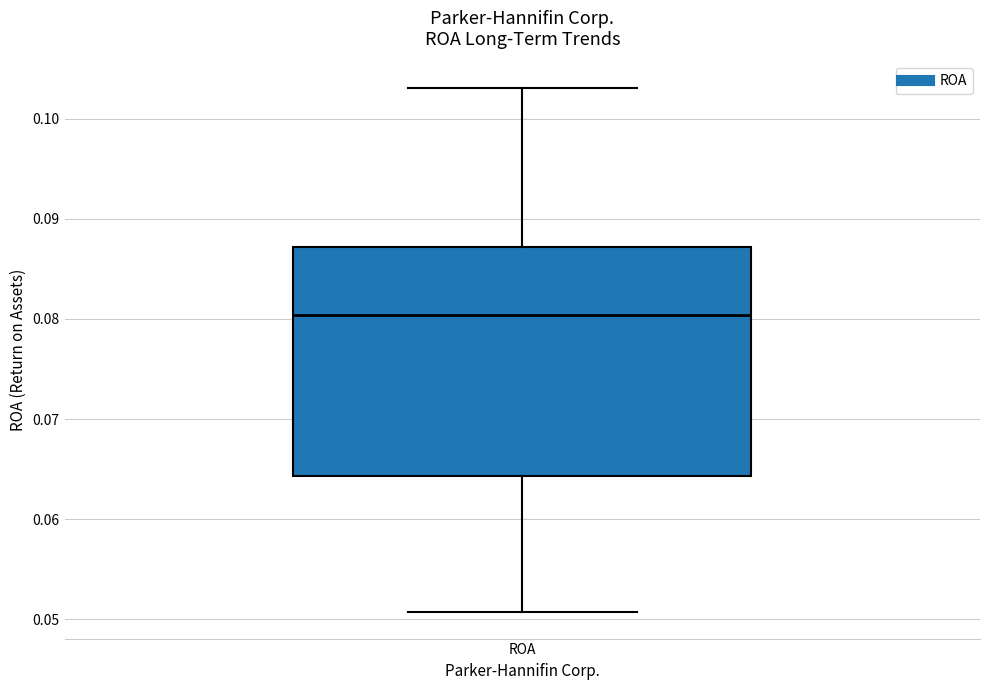

Read this box plot against the y-axis: the position of the median line, the range covered by the box, and the ends of both whiskers. The values are not printed on the chart, so give them approximately, as read against the axis.

median 0.080, box 0.064 to 0.087, whiskers 0.051 to 0.103